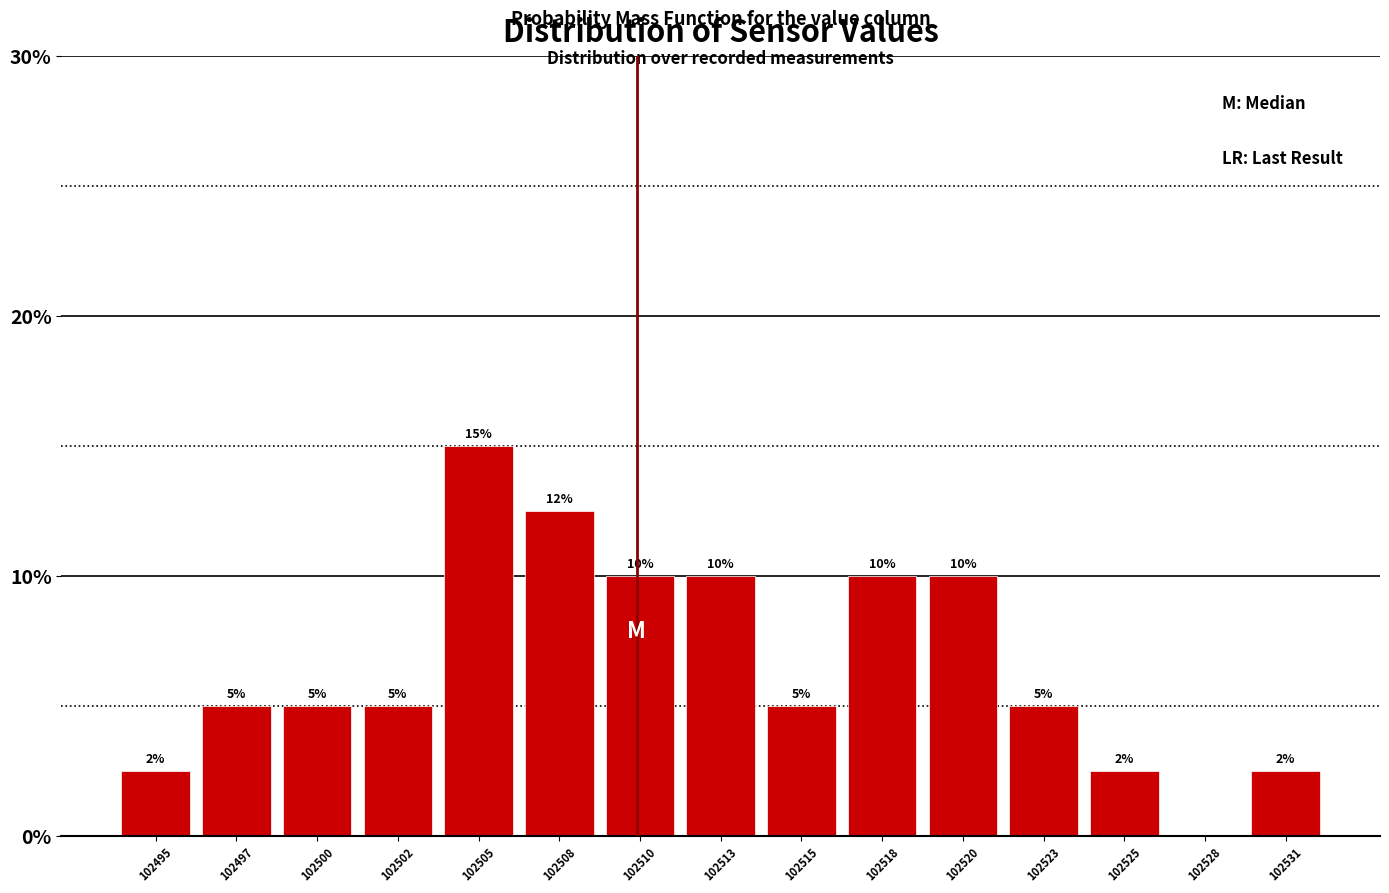

The chart shows a value of 5.0 at 102515. True or false?

True